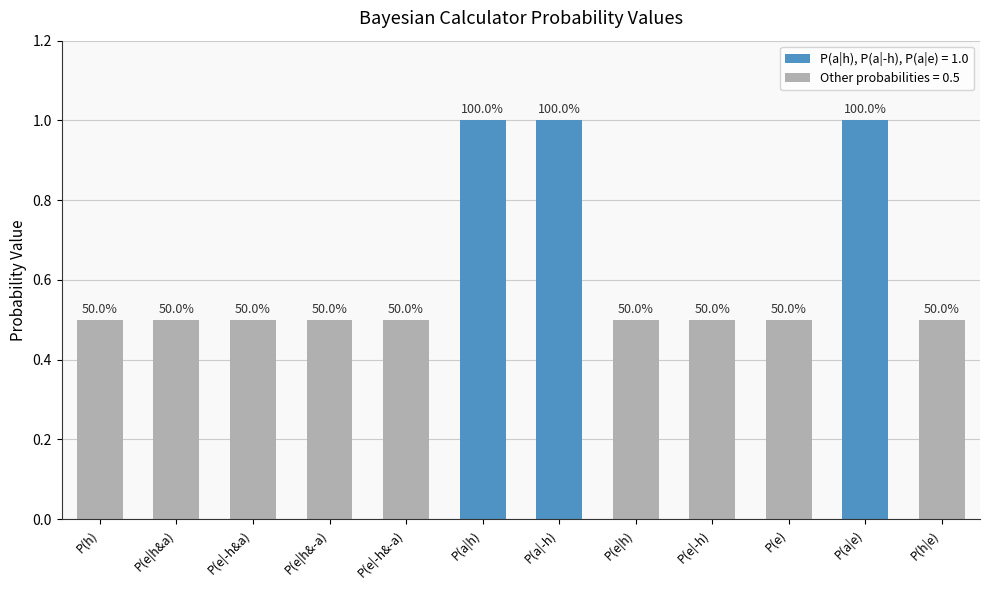

How many bars are there in total?

12